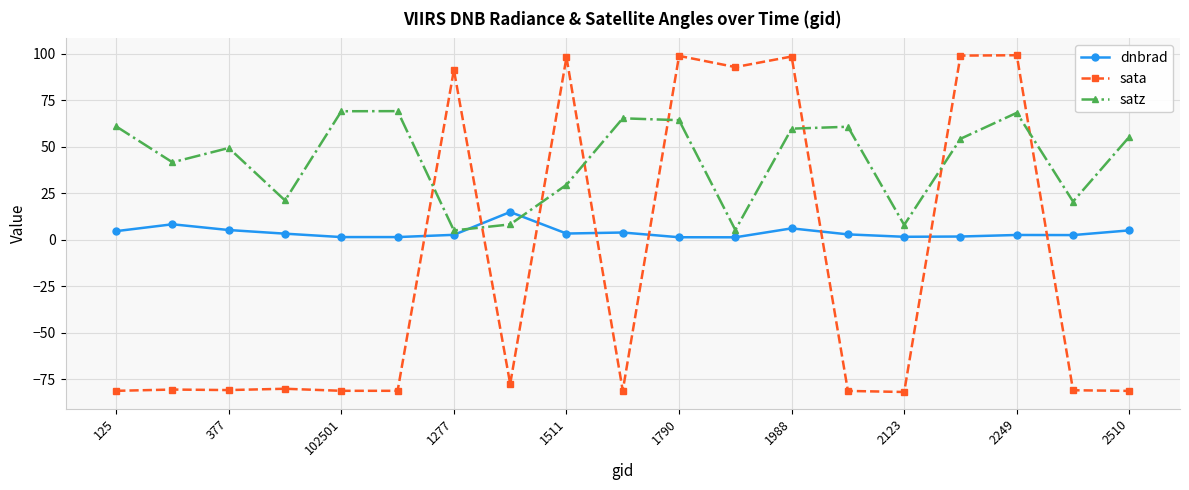

What is the maximum value shown in the chart?

99.3